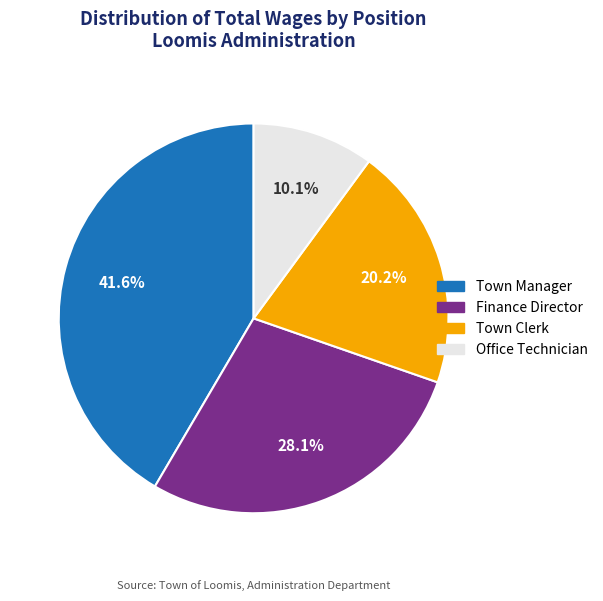

What percentage is NOT represented by Town Manager?

58.4%